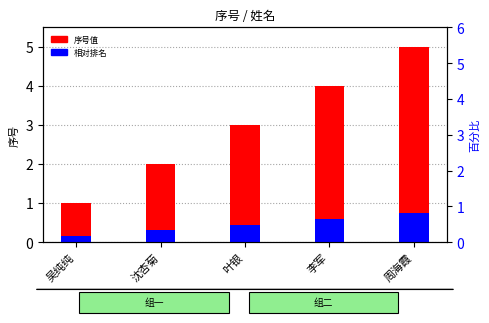

What is the value of the 序号值 bar at the 2nd from the left?

2.0